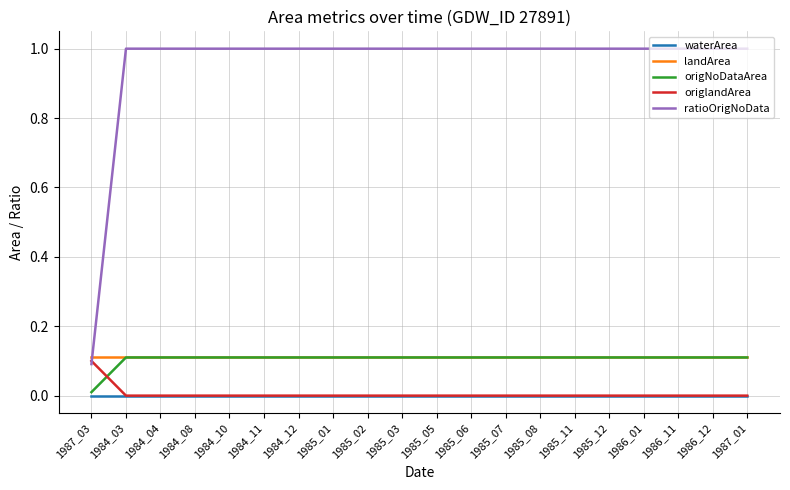

Count the number of categories in the chart.

20